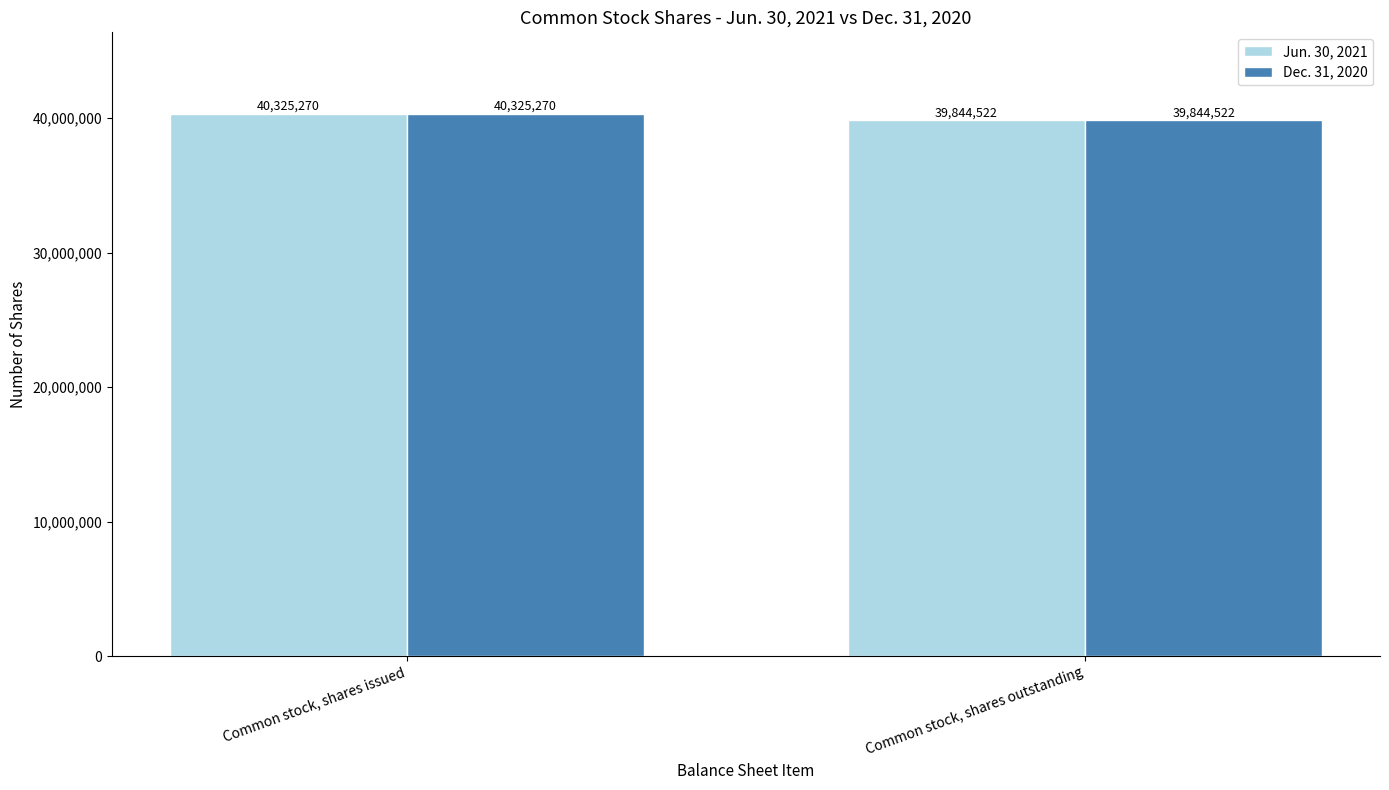

What is the label of the 2nd bar from the right?

Common stock, shares issued